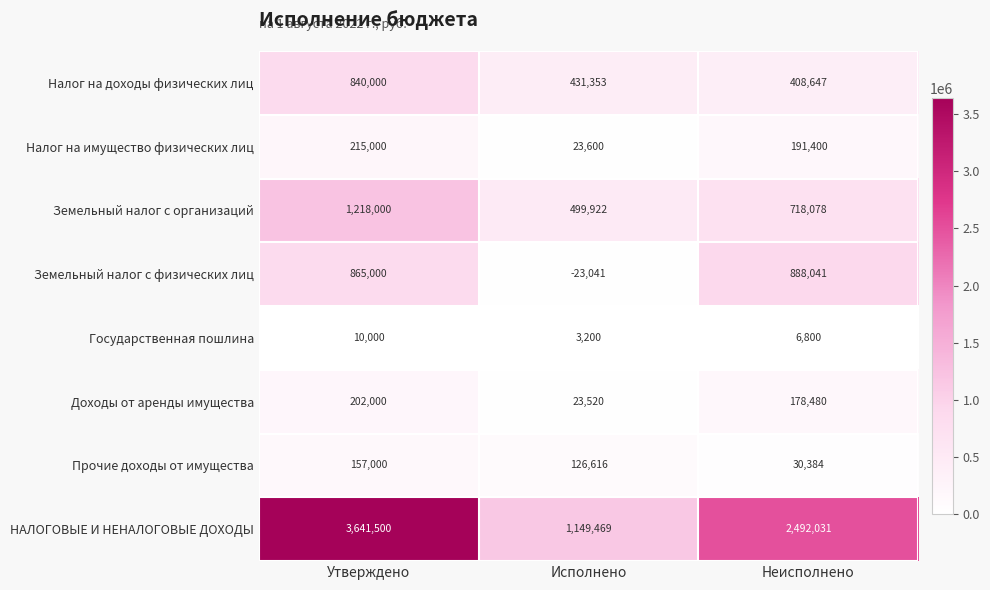

Between Утверждено and Неисполнено, which series saw the biggest shift?

НАЛОГОВЫЕ И НЕНАЛОГОВЫЕ ДОХОДЫ